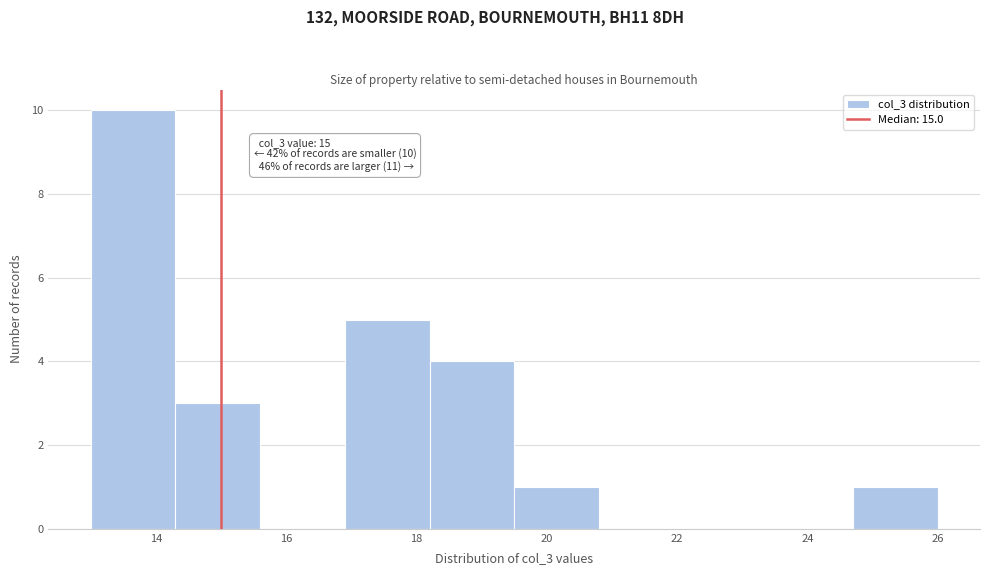

Over which range of the x-axis is the bar tallest?

13.0 to 14.3